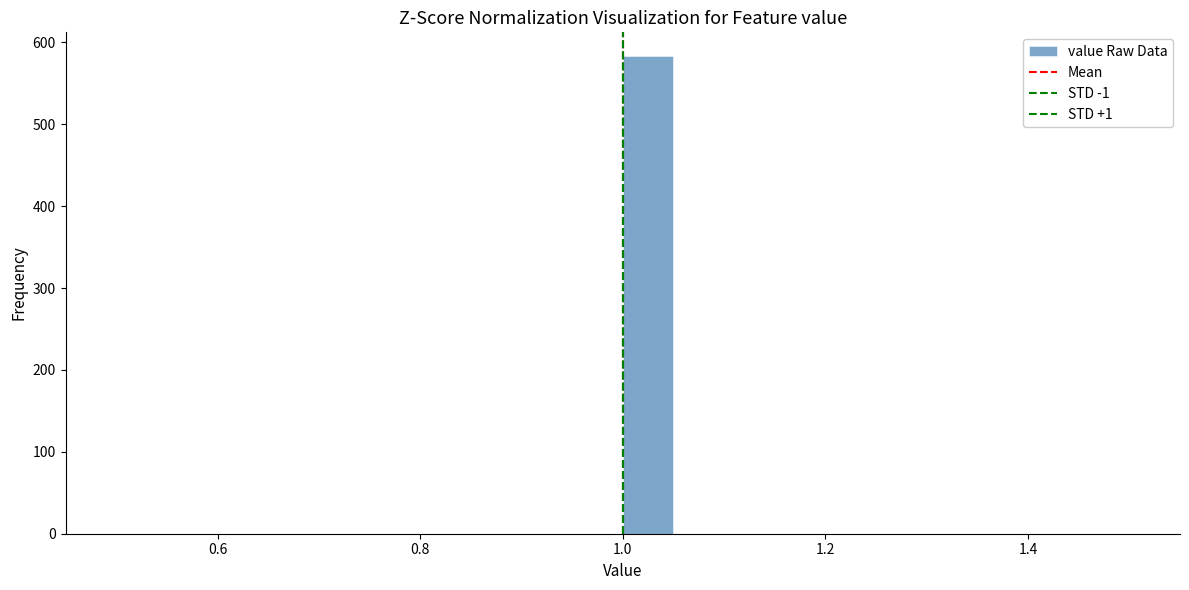

Around what value on the x-axis is the tallest bar? Give the approximate position of its centre, as read against the axis.

1.02